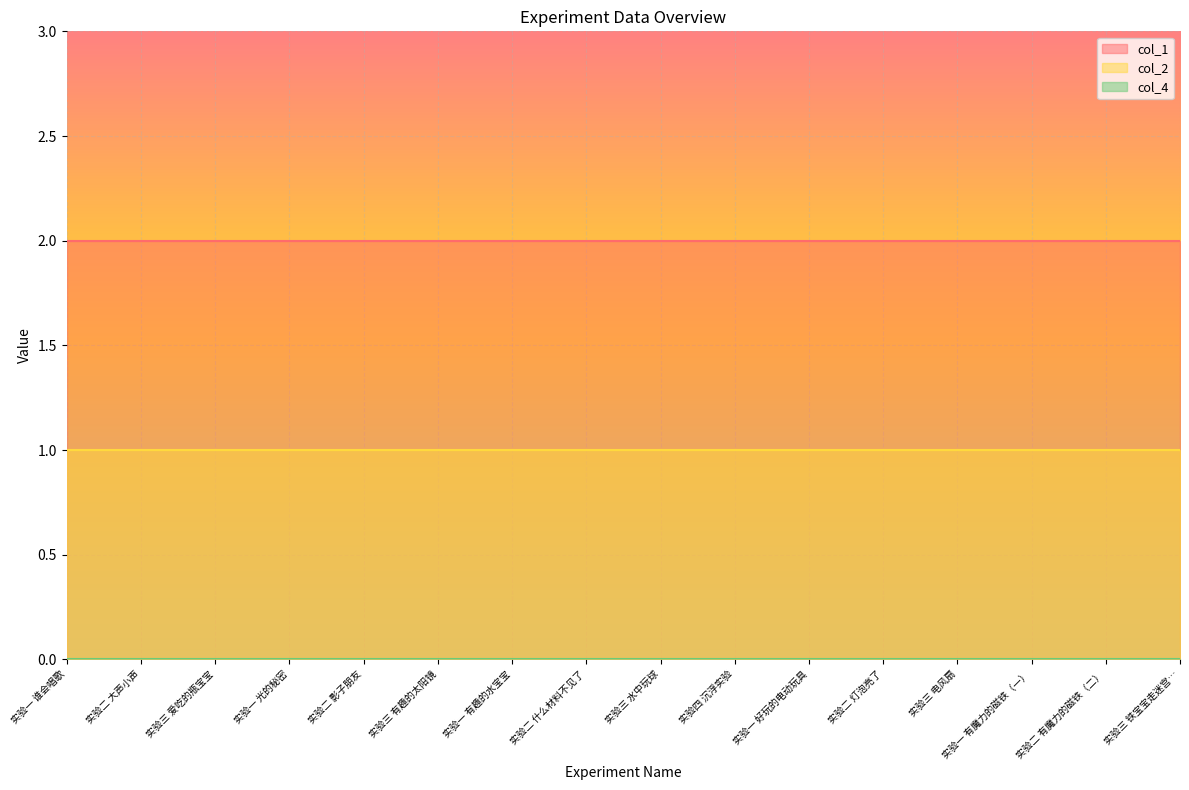

Does the chart display data point markers on the line(s)?

No